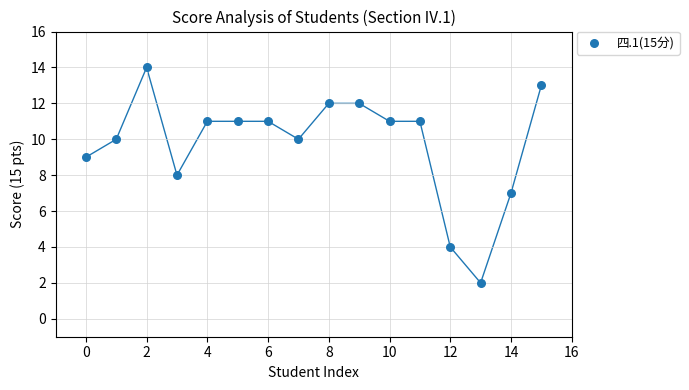

What is the range of Y values (max minus min)?

12